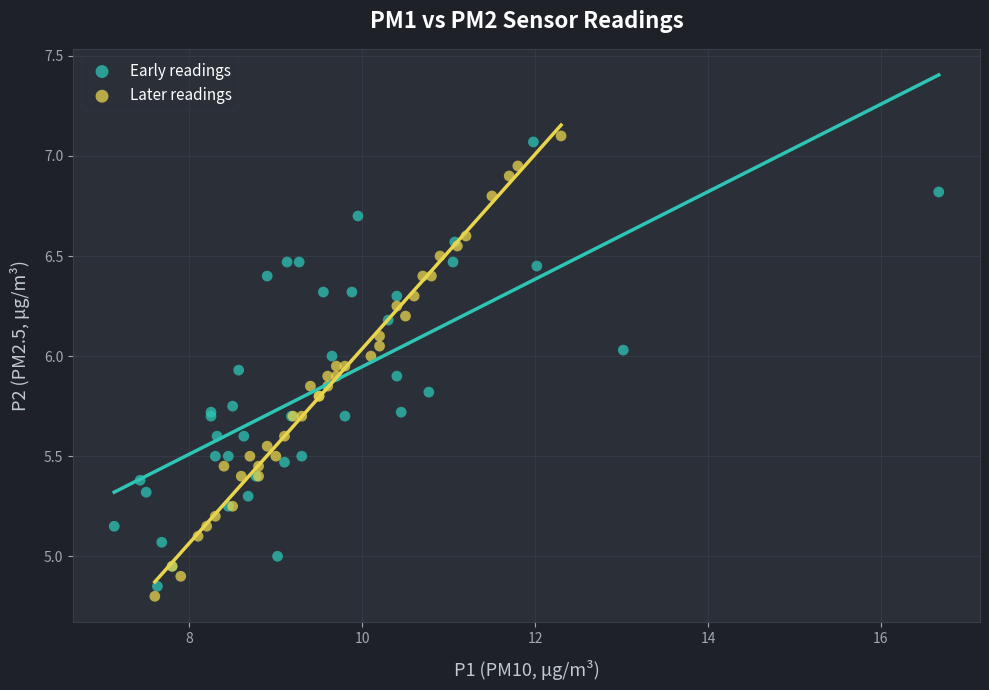

Which series contains the lowest Y value?

Later readings